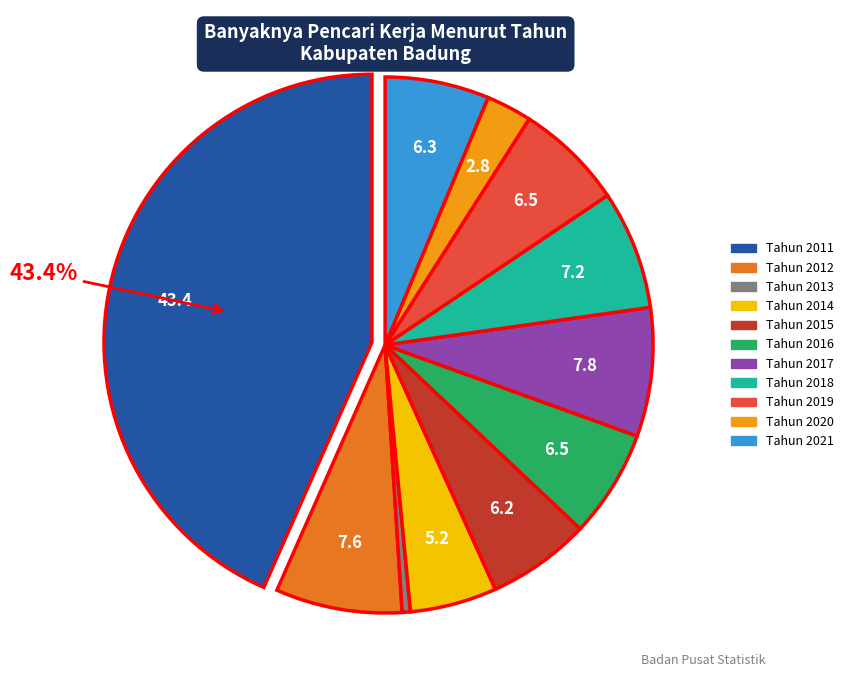

Is it true that Tahun 2012 is 8% of the pie?

True